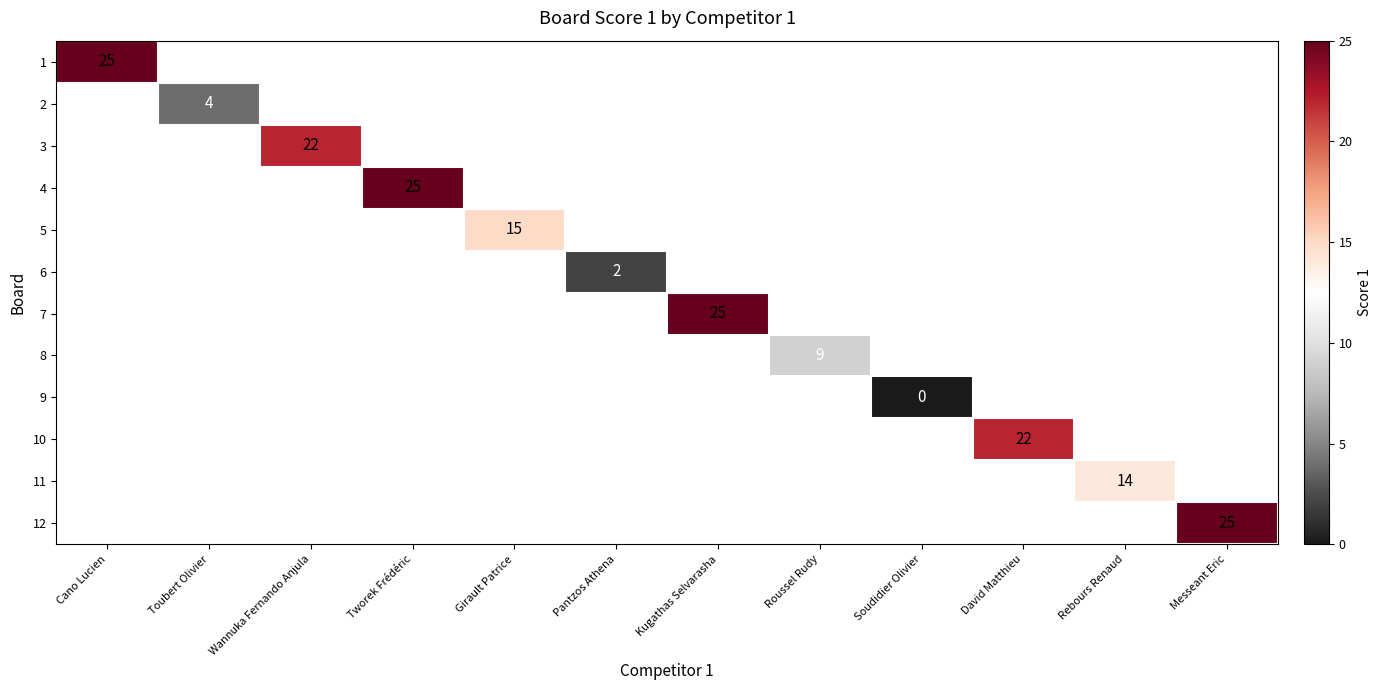

Is it true that 2 equals 3 at Toubert Olivier?

False